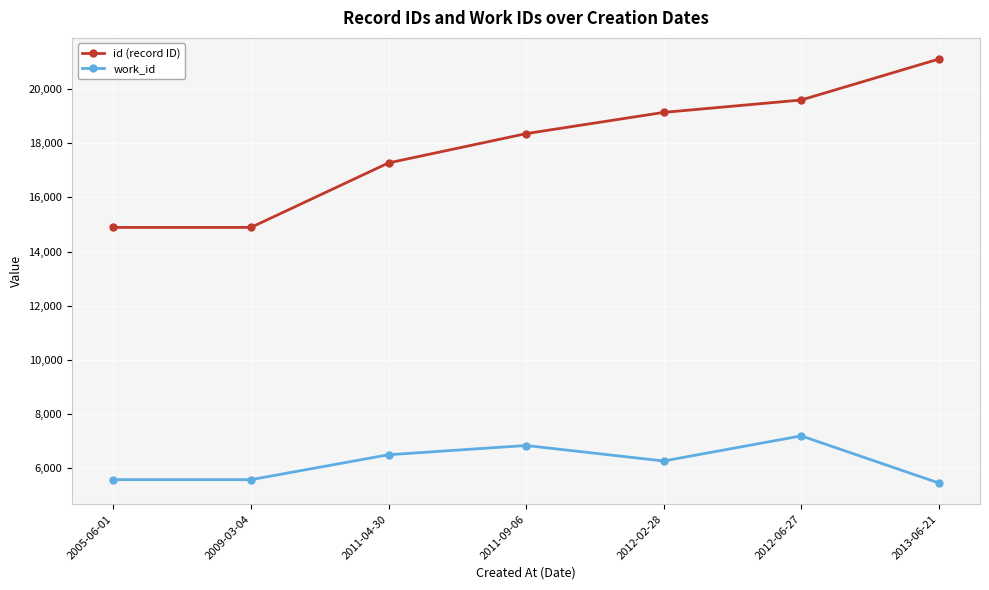

True or false: work_id and id (record ID) cross at least once.

False